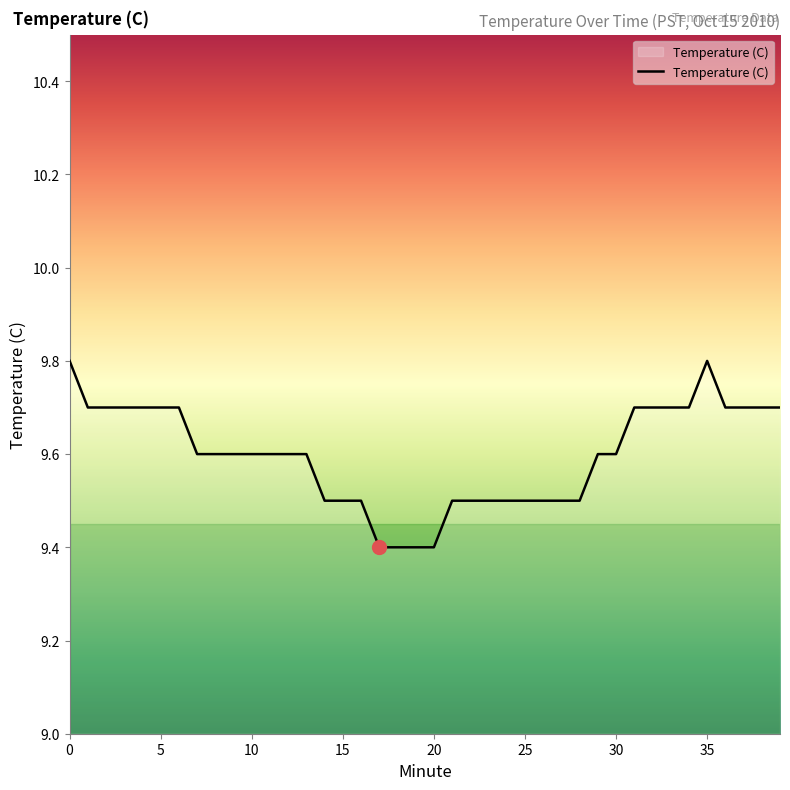

What is the difference between the maximum and minimum values?

0.4